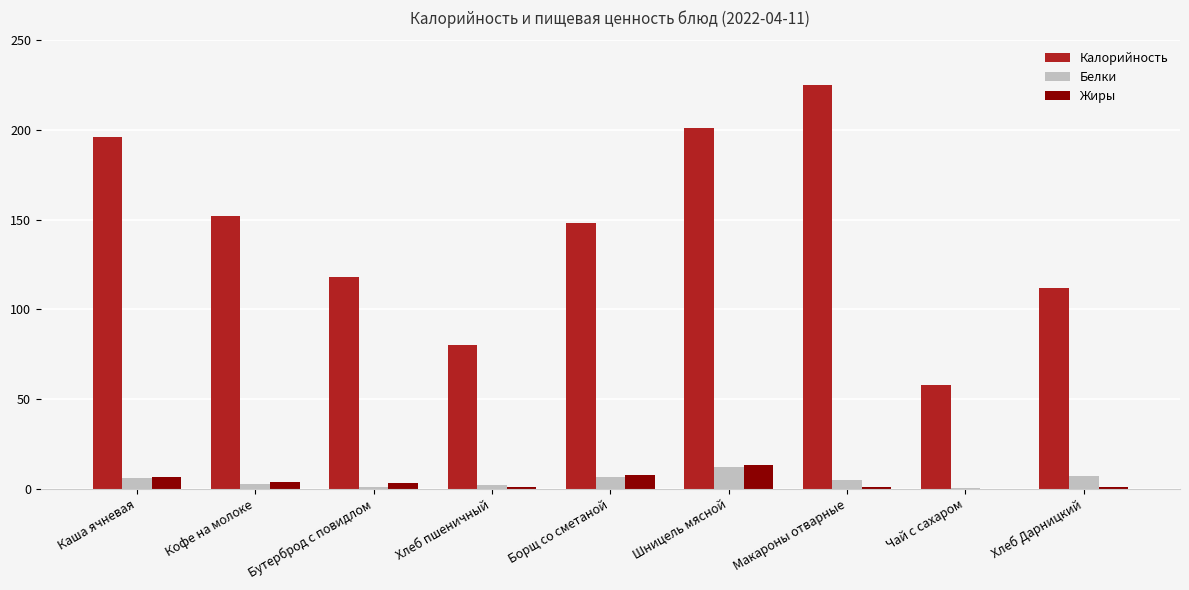

Is the value of Калорийность at Шницель мясной greater than the value of Белки at Шницель мясной?

Yes